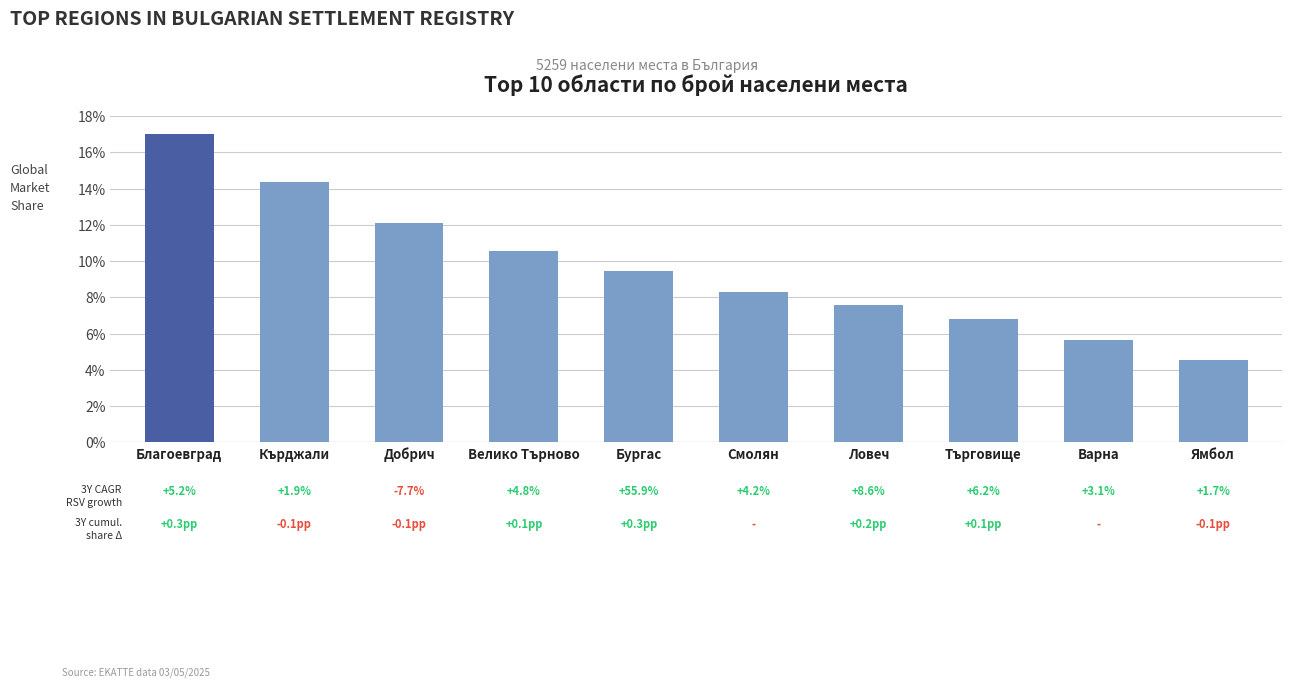

What is the sum of the values at Бургас and Ловеч?

17.0